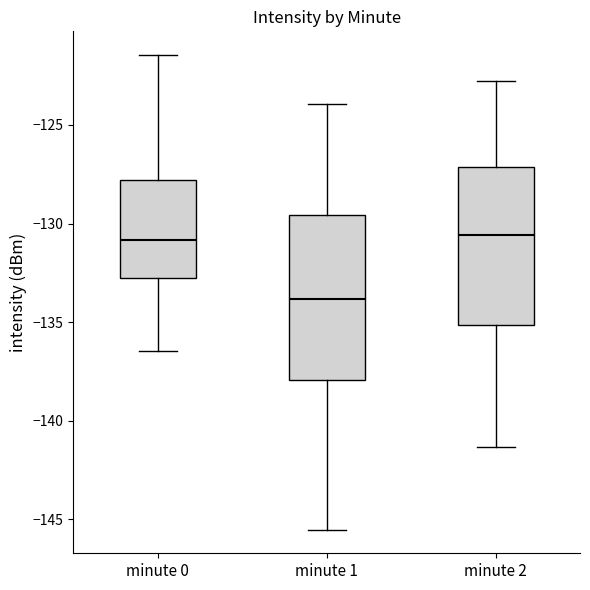

Reading left to right, transcribe this box plot: for each box, give where its median line is, the range the box spans, and where its two whiskers end, as read against the y-axis. The values are not printed on the chart, so give them approximately, as read against the axis.

minute 0: median -131.0, box -133.0 to -128.0, whiskers -136.5 to -121.5
minute 1: median -134.0, box -138.0 to -129.5, whiskers -145.5 to -124.0
minute 2: median -130.5, box -135.0 to -127.0, whiskers -141.5 to -123.0